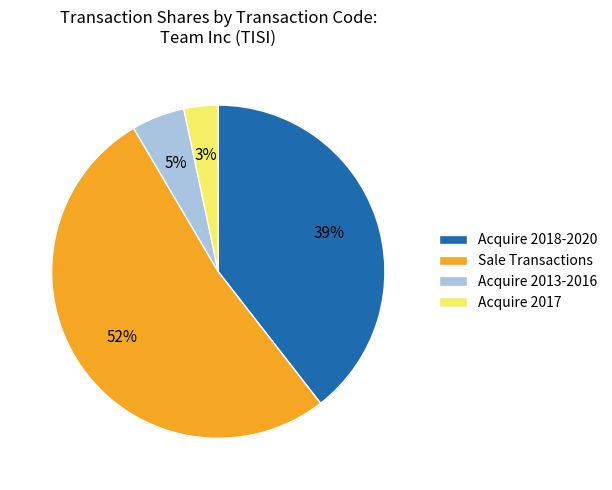

Rank the categories by value from highest to lowest.

Sale Transactions, Acquire 2018-2020, Acquire 2013-2016, Acquire 2017